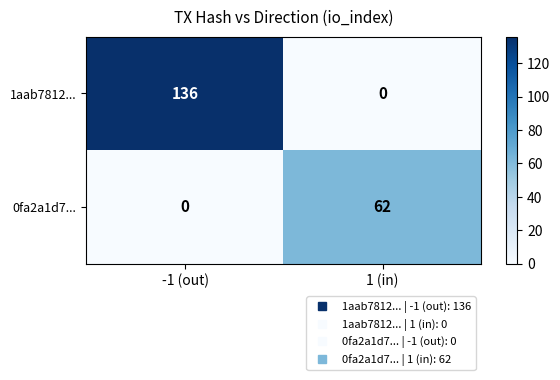

The 1aab7812... series shows 0 at 1 (in). True or false?

True